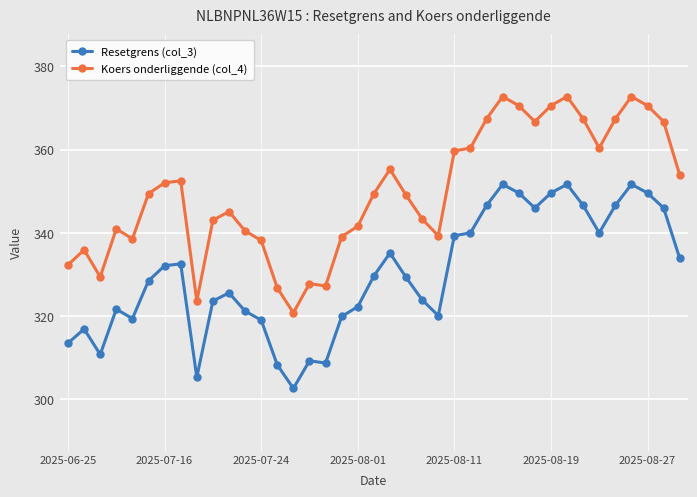

What are all the series names shown in the legend?

Resetgrens (col_3), Koers onderliggende (col_4)